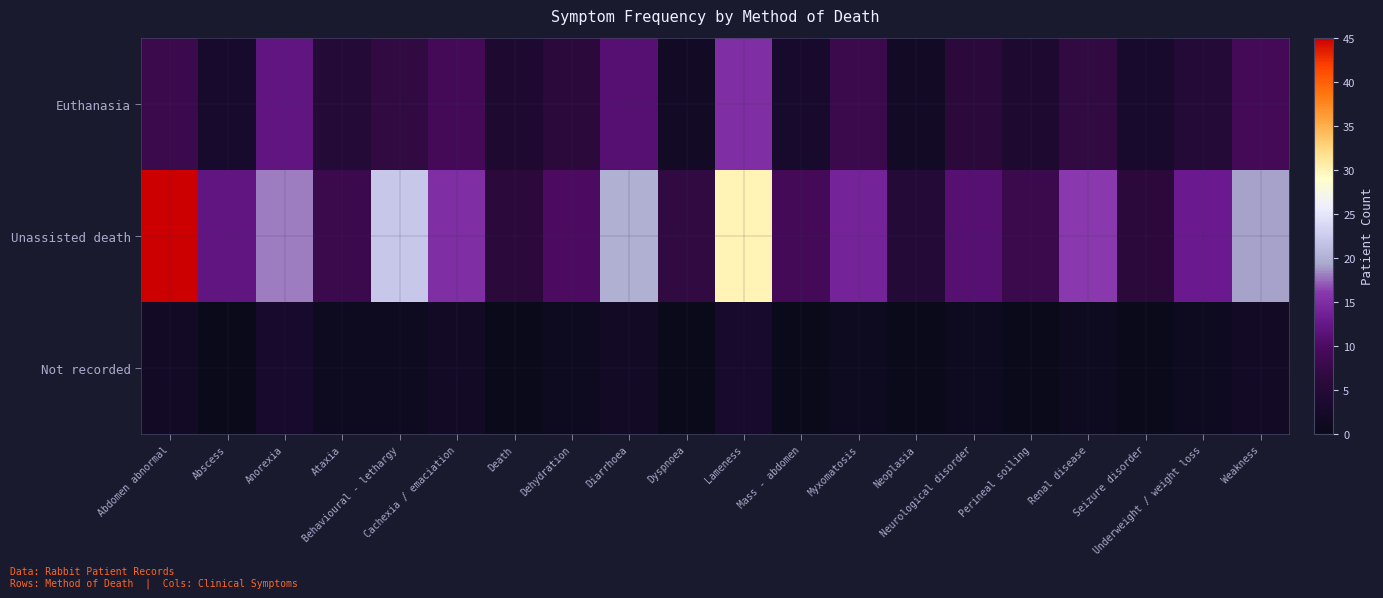

Which series has the largest range (max minus min)?

Unassisted death